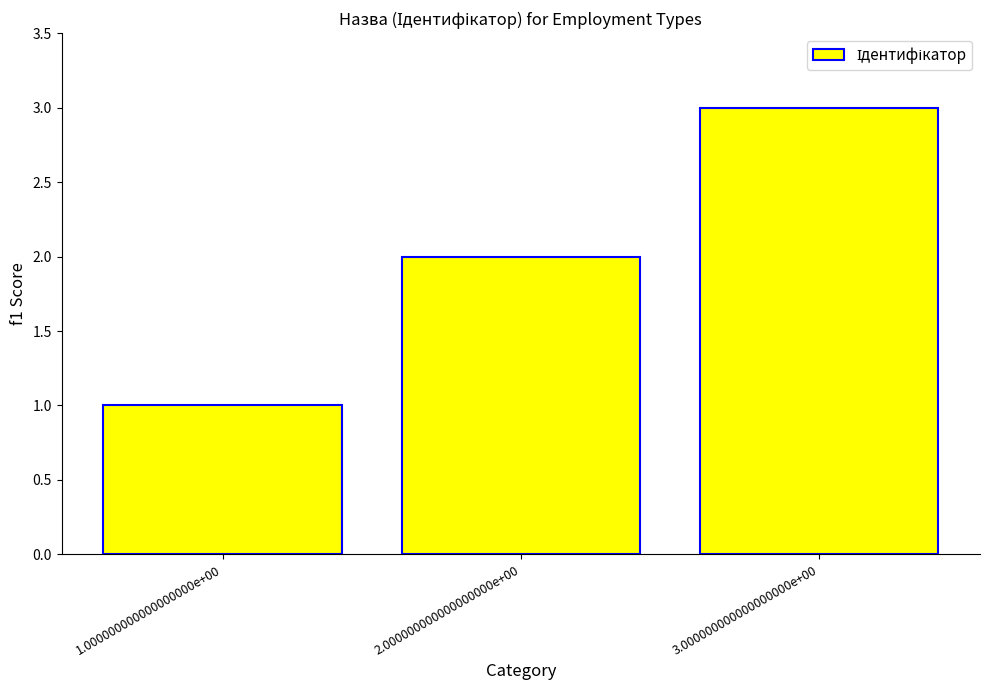

Count the values in the range 1 to 3.

3